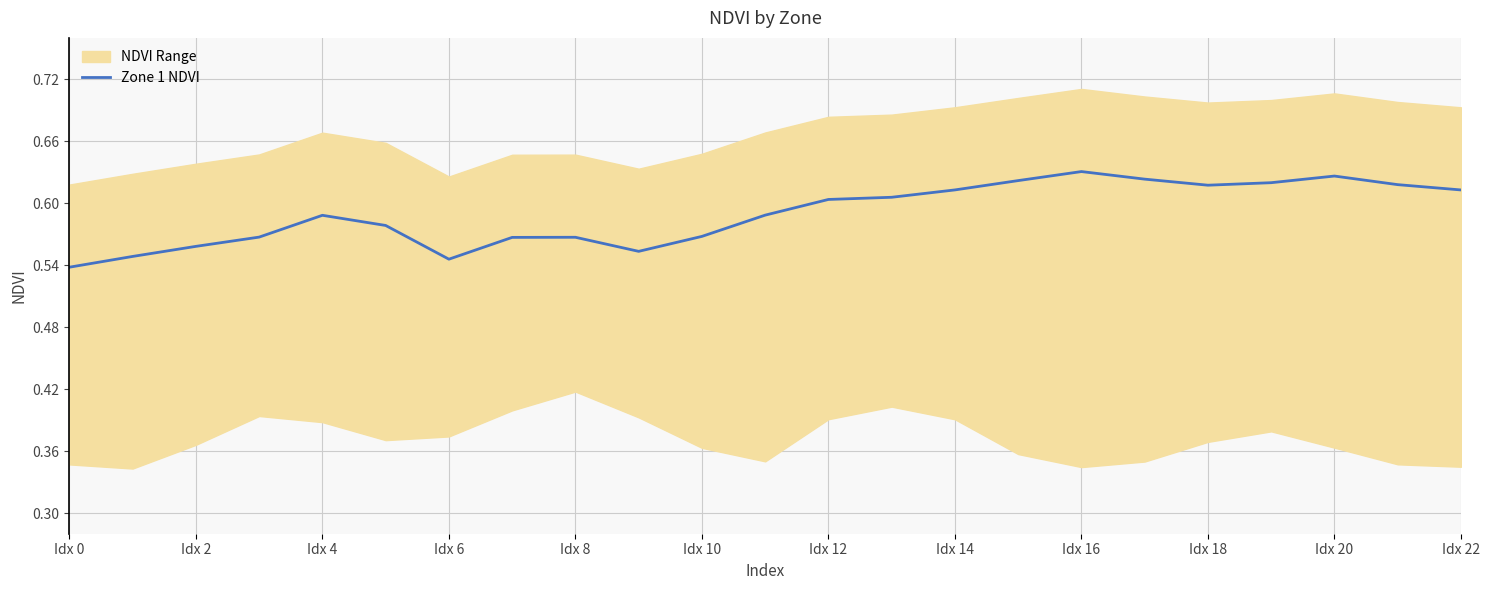

The value of Zone 1 NDVI at Idx 22 is 1.0. True or false?

False